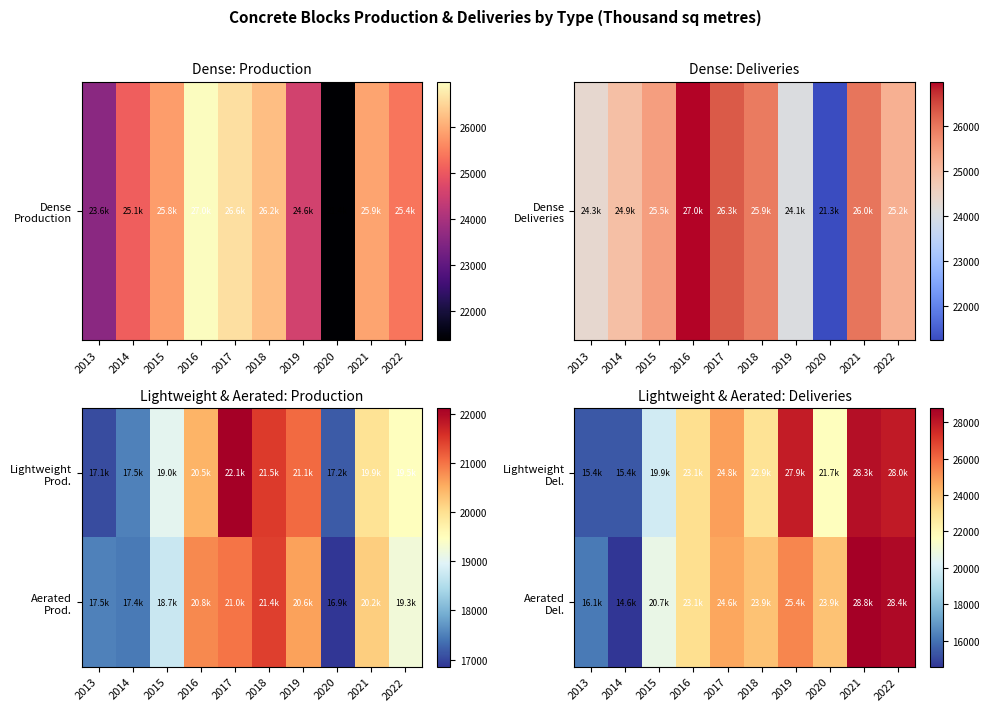

At which category does the chart reach its peak across all series?

2021